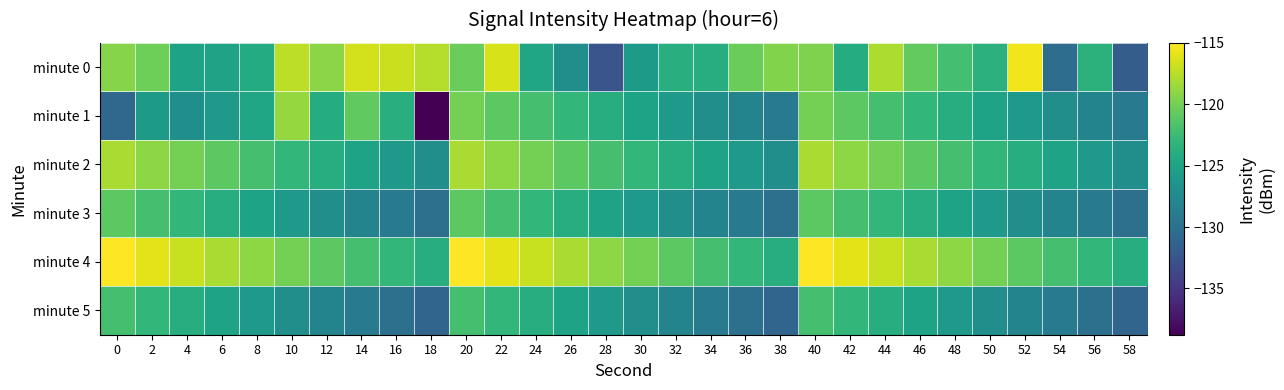

Which has a higher value, 24 or 48?

48